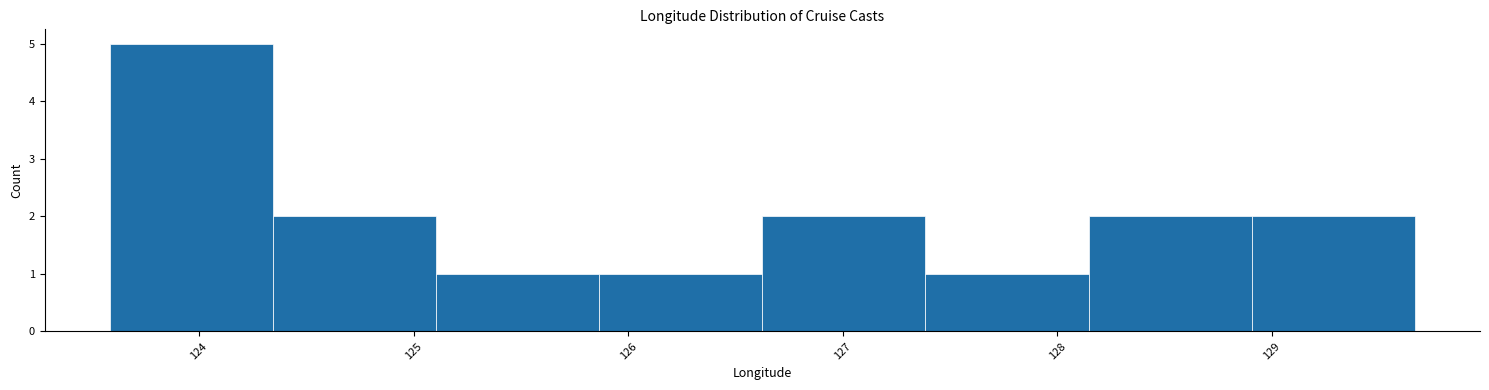

What is the height of the bar covering 123.6 to 124.3 on the x-axis? Neither the bar edges nor the heights are printed on the chart, so give them approximately, as read against the axes.

5